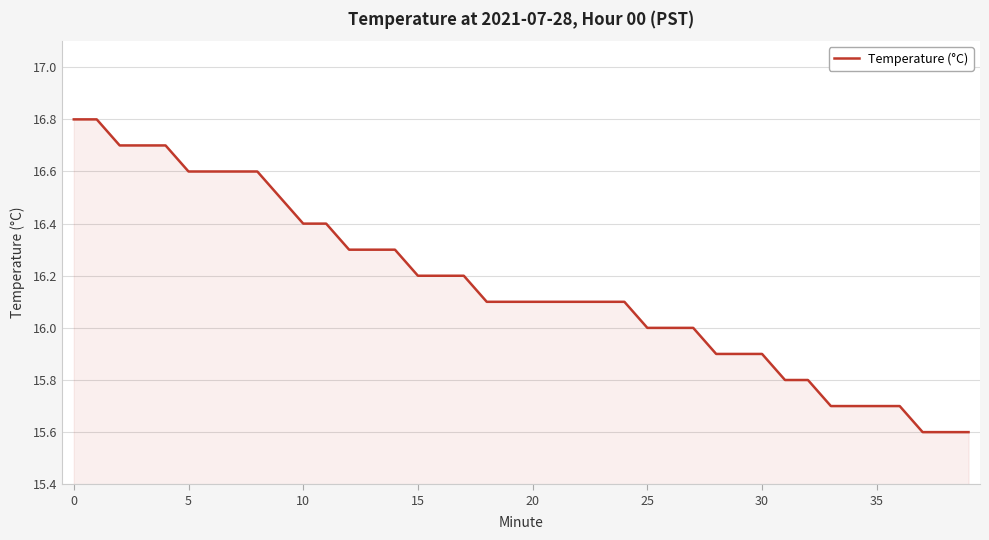

What is the sum of all values?

646.5